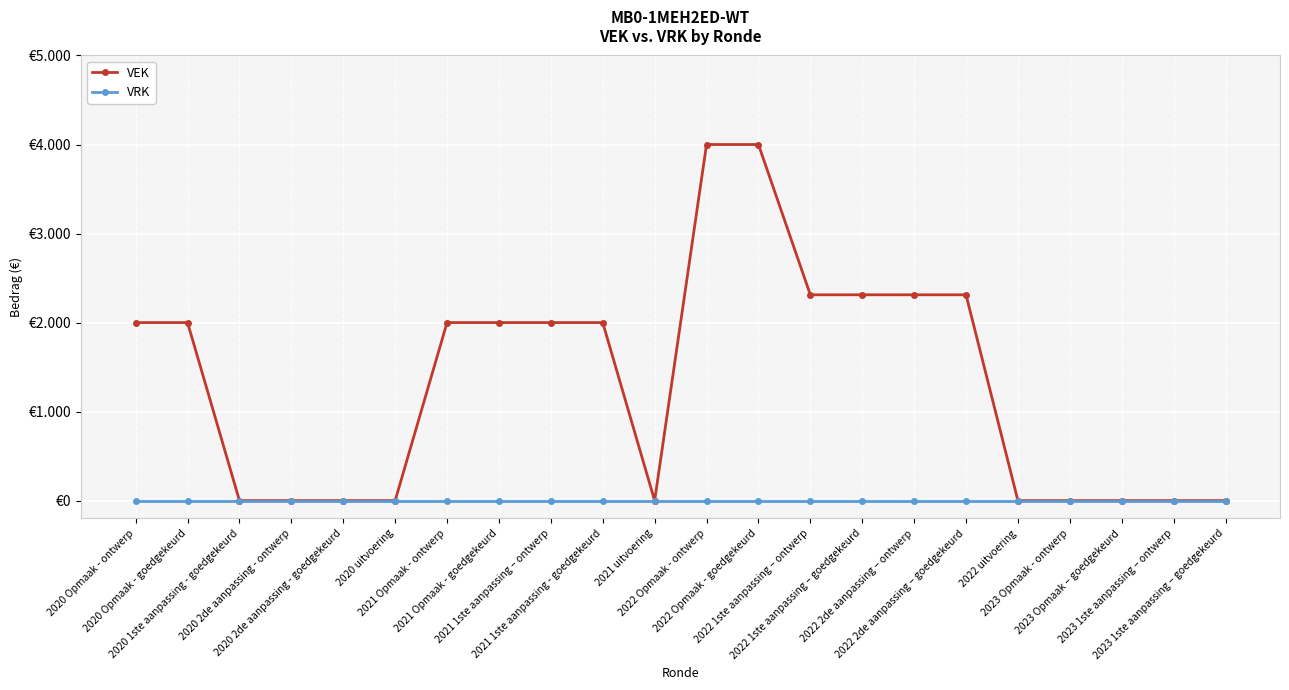

Reading left to right, extract all data points from this chart.

VEK: 2000	2000	0	0	0	0	2000	2000	2000	2000	0	4000	4000	2312	2312	2312	2312	0	0	0	0	0
VRK: 0	0	0	0	0	0	0	0	0	0	0	0	0	0	0	0	0	0	0	0	0	0